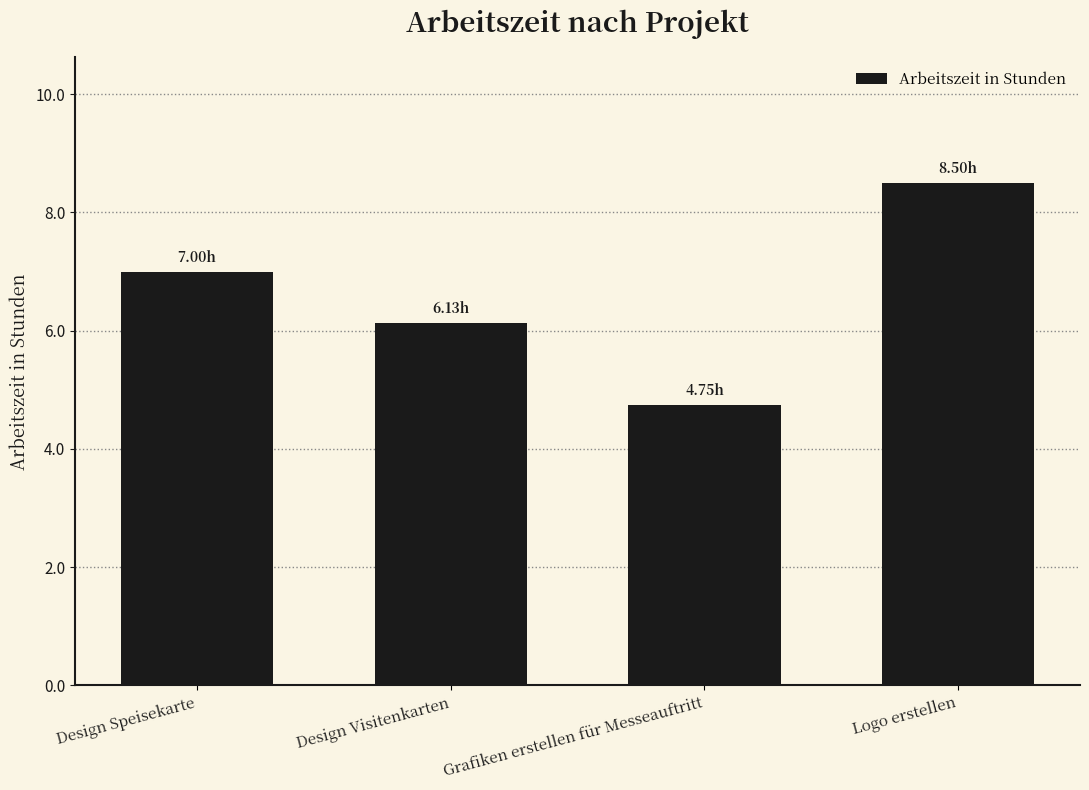

What is the label of the 1st bar from the left?

Design Speisekarte